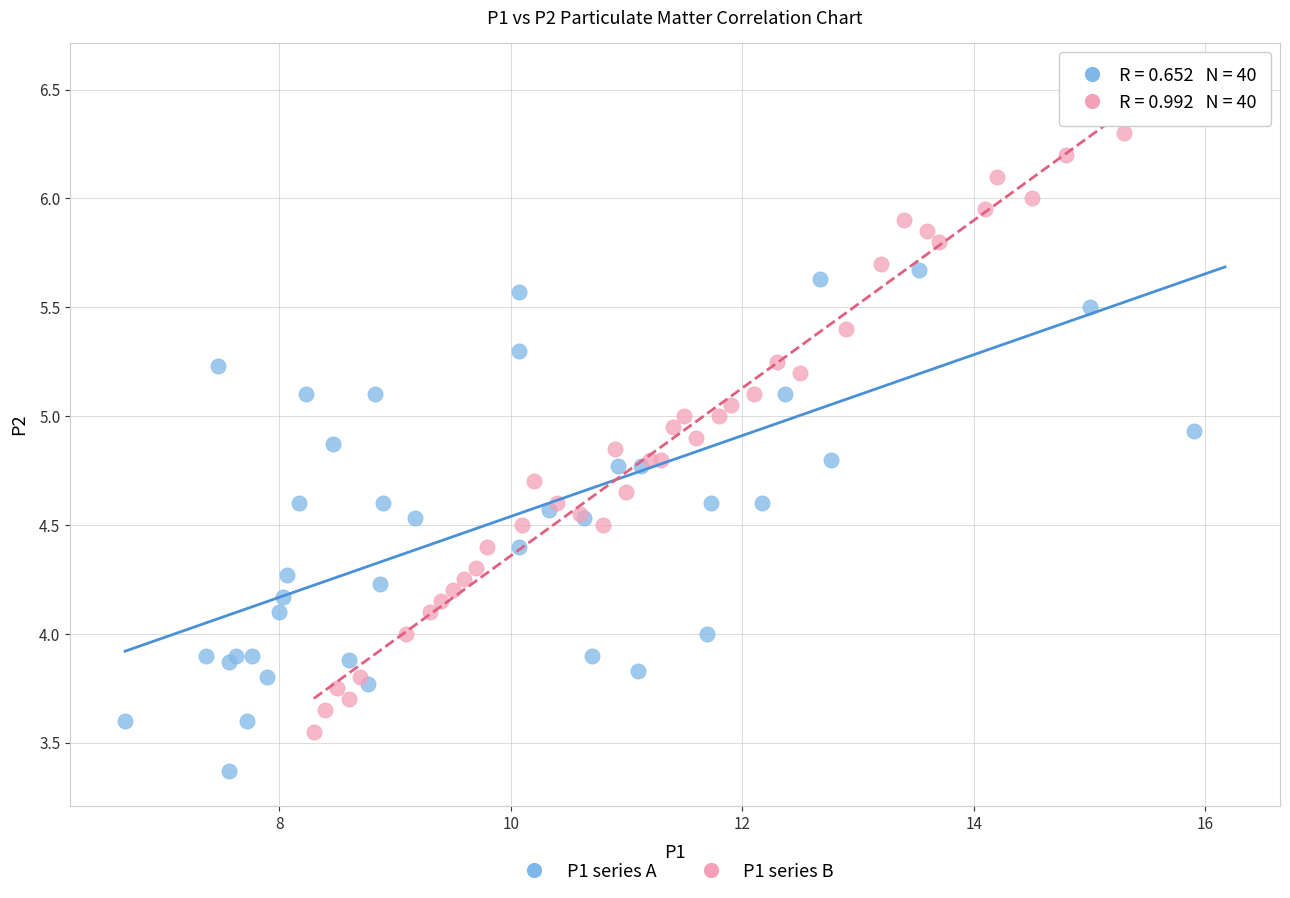

Which series reaches the maximum Y coordinate?

P1 series A